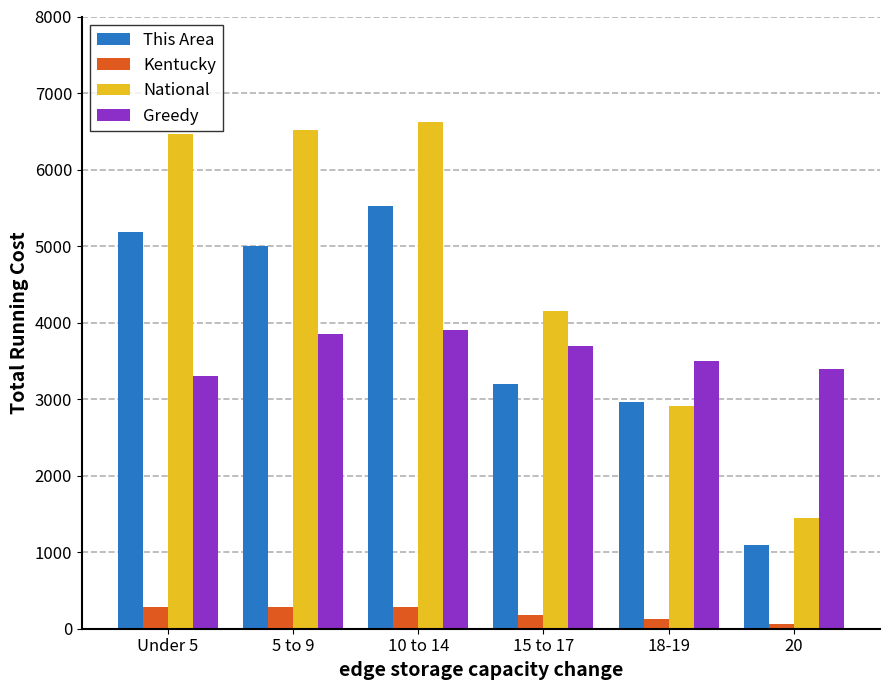

At how many categories does at least one series exceed 4802?

3